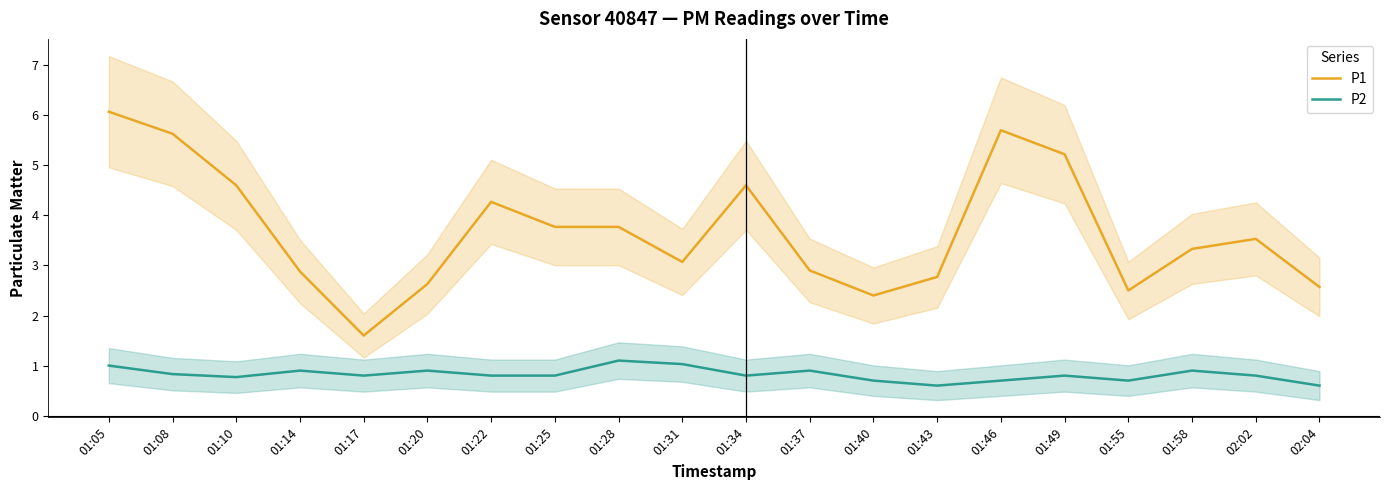

Reading left to right, list all the values displayed in this chart.

P1: 6.1	5.6	4.6	2.9	1.6	2.6	4.3	3.8	3.8	3.1	4.6	2.9	2.4	2.8	5.7	5.2	2.5	3.3	3.5	2.6
P2: 1.0	0.8	0.8	0.9	0.8	0.9	0.8	0.8	1.1	1.0	0.8	0.9	0.7	0.6	0.7	0.8	0.7	0.9	0.8	0.6